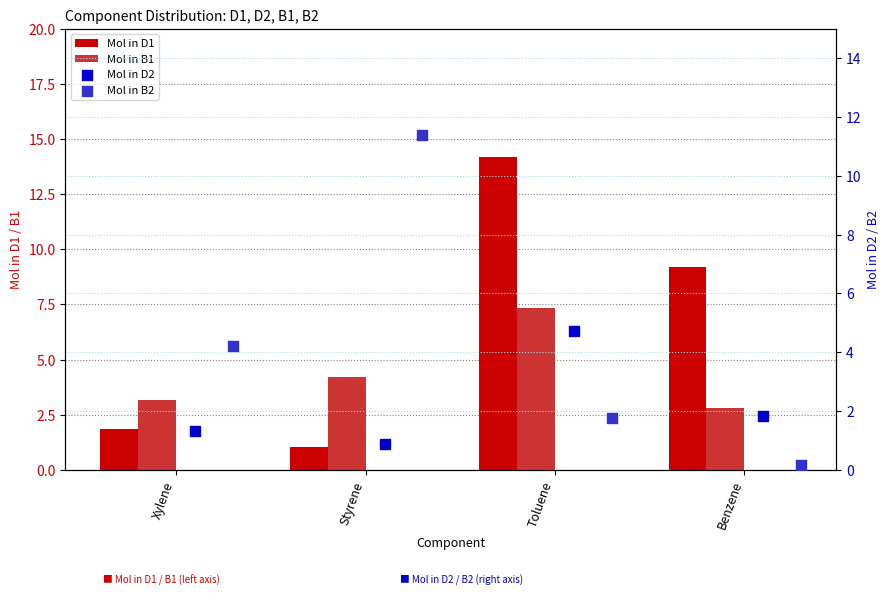

At how many categories does at least one series exceed 9?

3